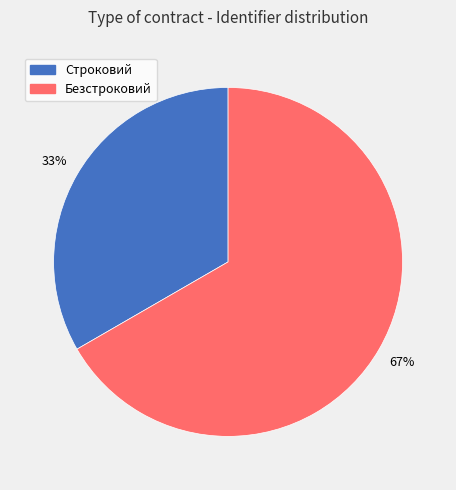

Does any single category account for the majority?

Yes